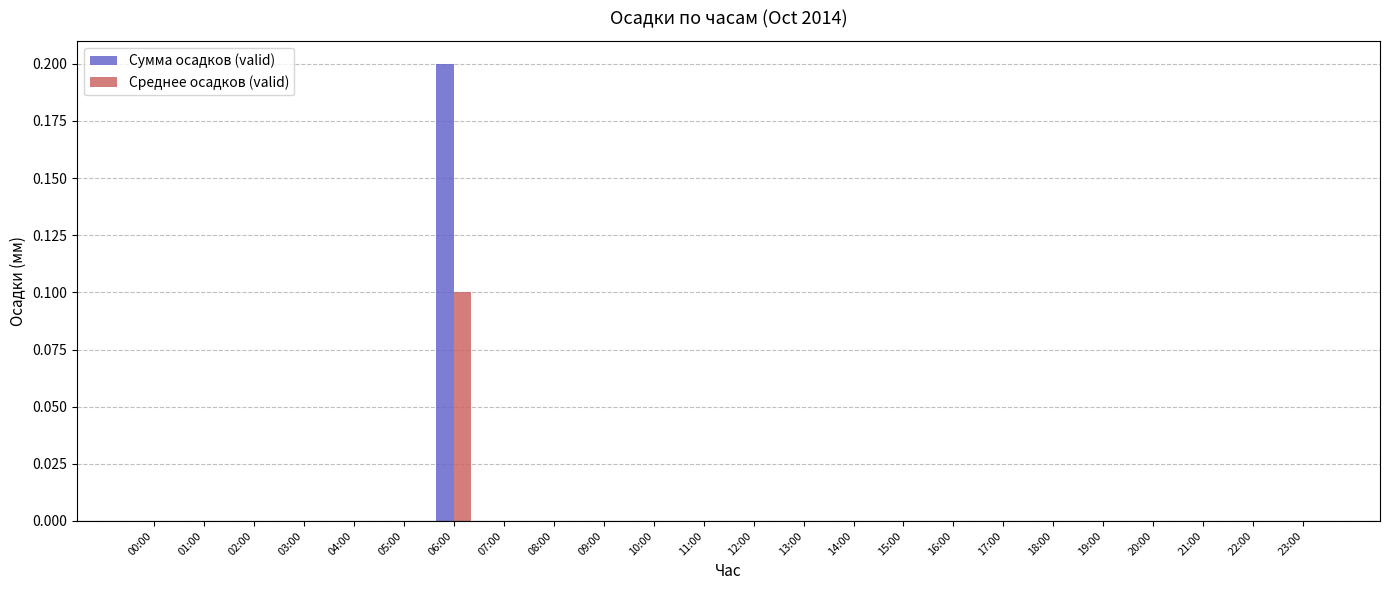

How many data points does each series have?

24